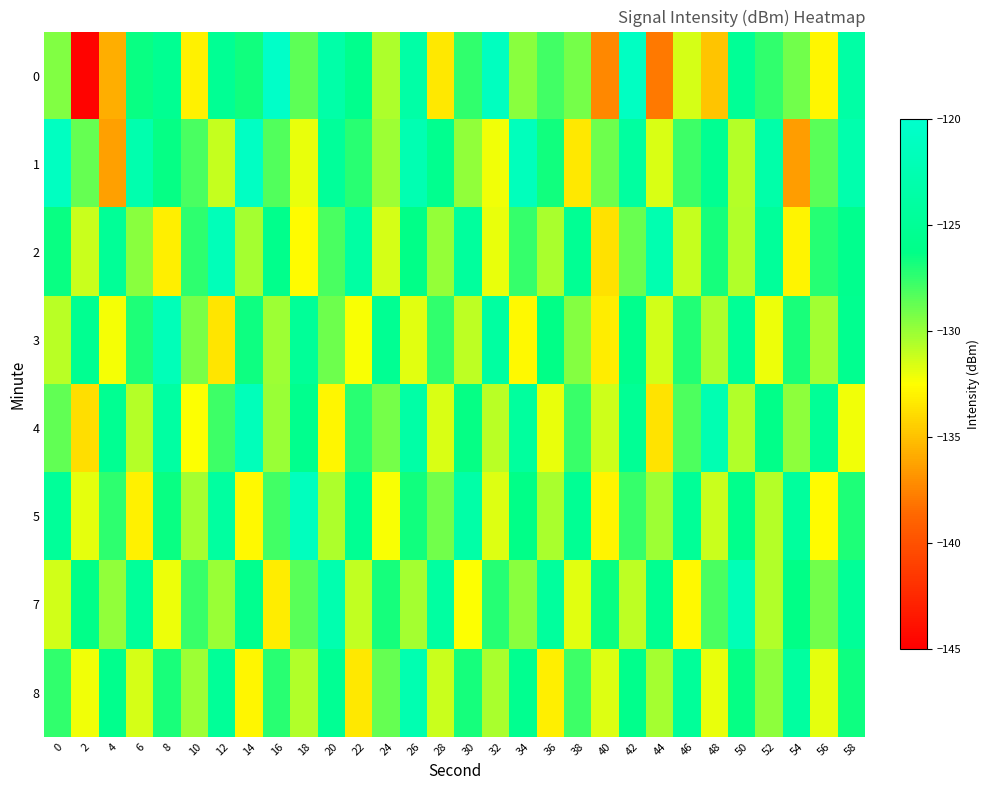

What is the spread (max minus min) of values at 26?

9.4